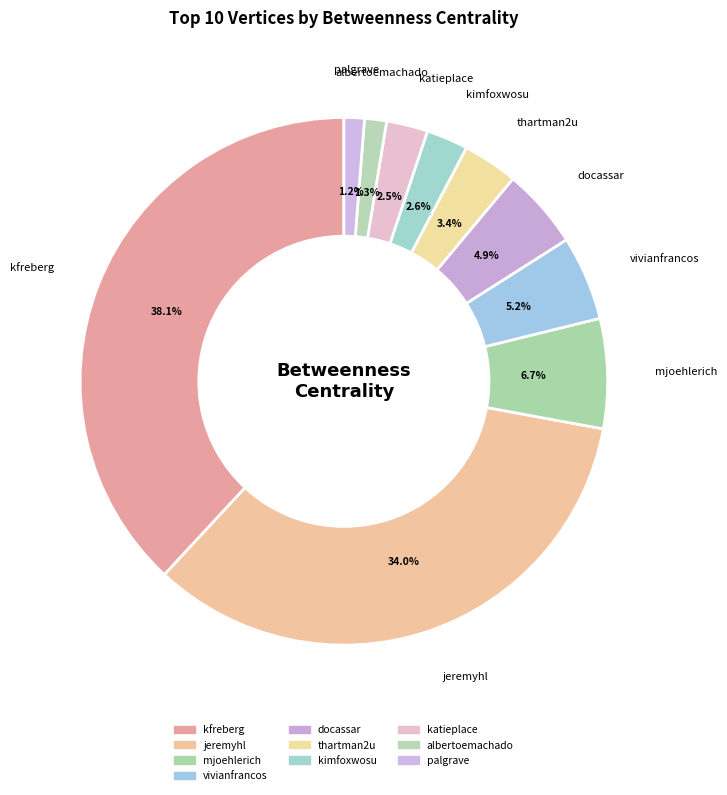

How many slices are in this pie chart?

10